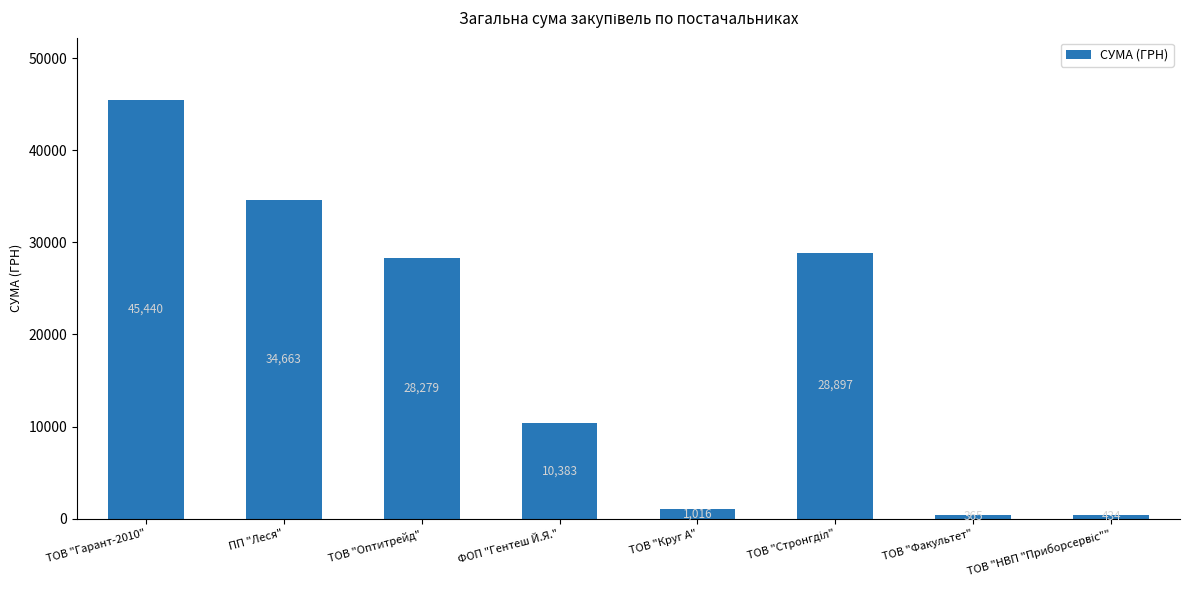

At which label does the data first exceed 28279?

ТОВ "Гарант-2010"